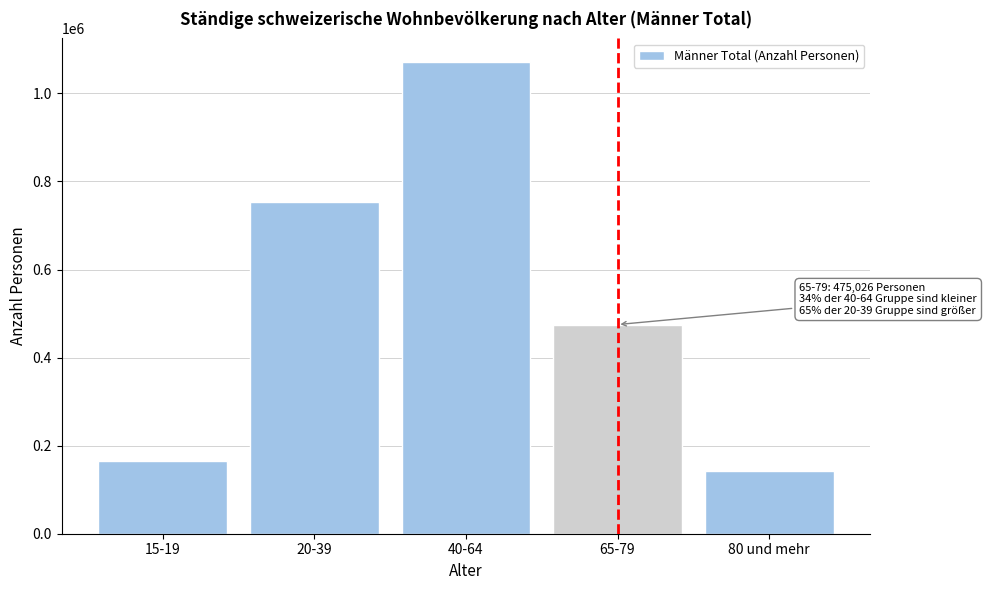

Reading left to right, transcribe all the data shown in this chart.

15-19=166146.3	20-39=753655.5	40-64=1071333.2	65-79=475025.9	80 und mehr=142263.1